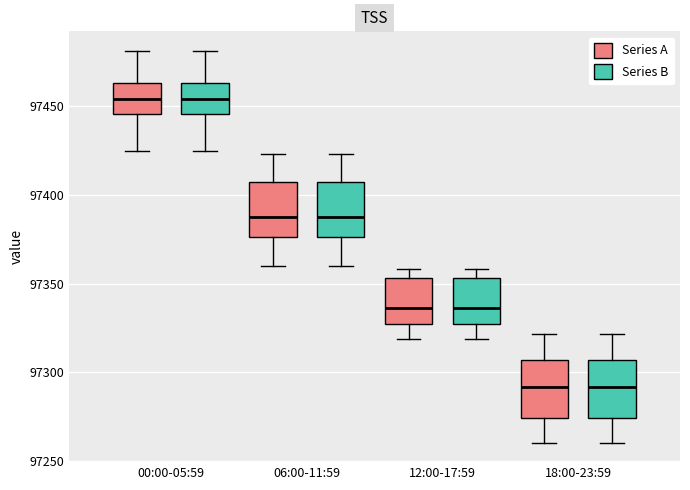

Reading left to right, read every box against the y-axis: the position of its median line, the range the box covers, and the ends of its whiskers. The values are not printed on the chart, so give them approximately, as read against the axis.

00:00-05:59 (Series A): median 97455, box 97445 to 97465, whiskers 97425 to 97480
00:00-05:59 (Series B): median 97455, box 97445 to 97465, whiskers 97425 to 97480
06:00-11:59 (Series A): median 97390, box 97375 to 97405, whiskers 97360 to 97425
06:00-11:59 (Series B): median 97390, box 97375 to 97405, whiskers 97360 to 97425
12:00-17:59 (Series A): median 97335, box 97325 to 97355, whiskers 97320 to 97360
12:00-17:59 (Series B): median 97335, box 97325 to 97355, whiskers 97320 to 97360
18:00-23:59 (Series A): median 97290, box 97275 to 97305, whiskers 97260 to 97320
18:00-23:59 (Series B): median 97290, box 97275 to 97305, whiskers 97260 to 97320